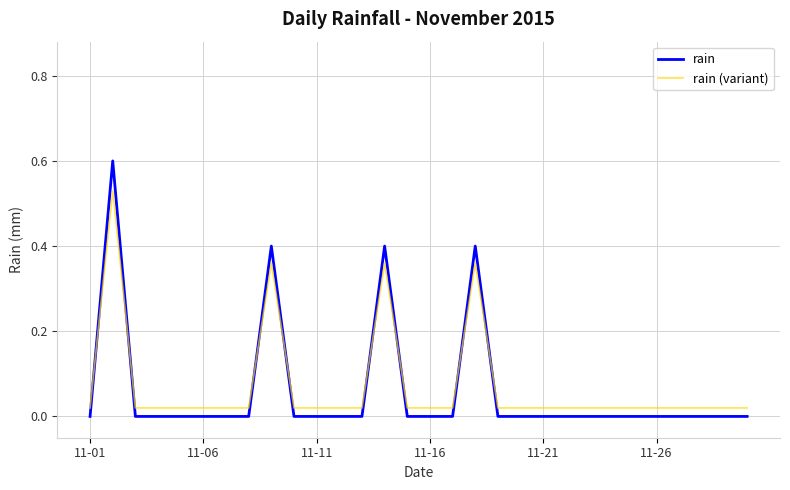

What is the greatest value displayed?

0.6